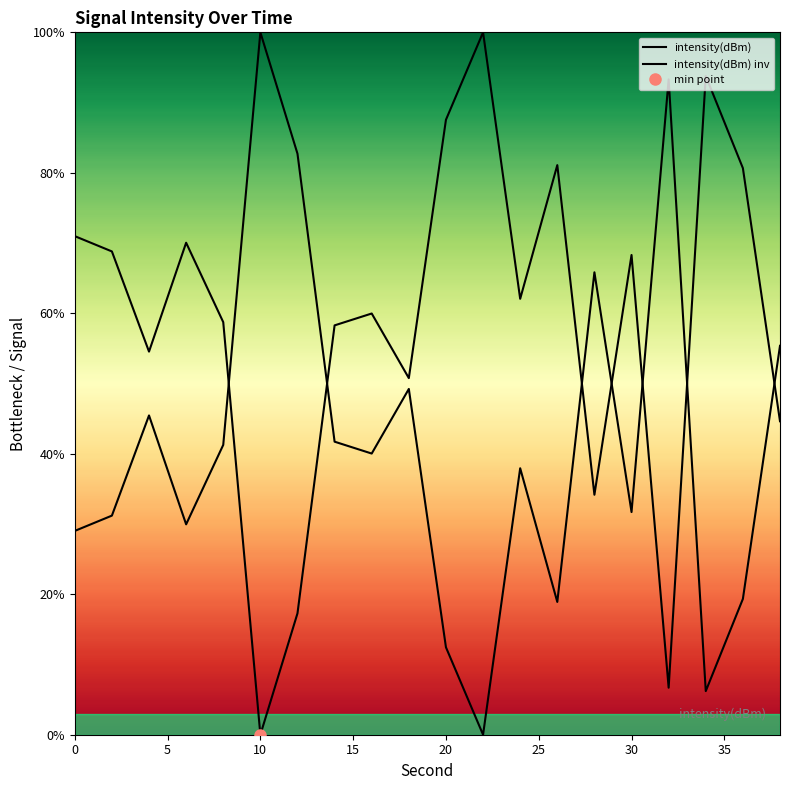

What is the maximum value shown in the chart?

100.0